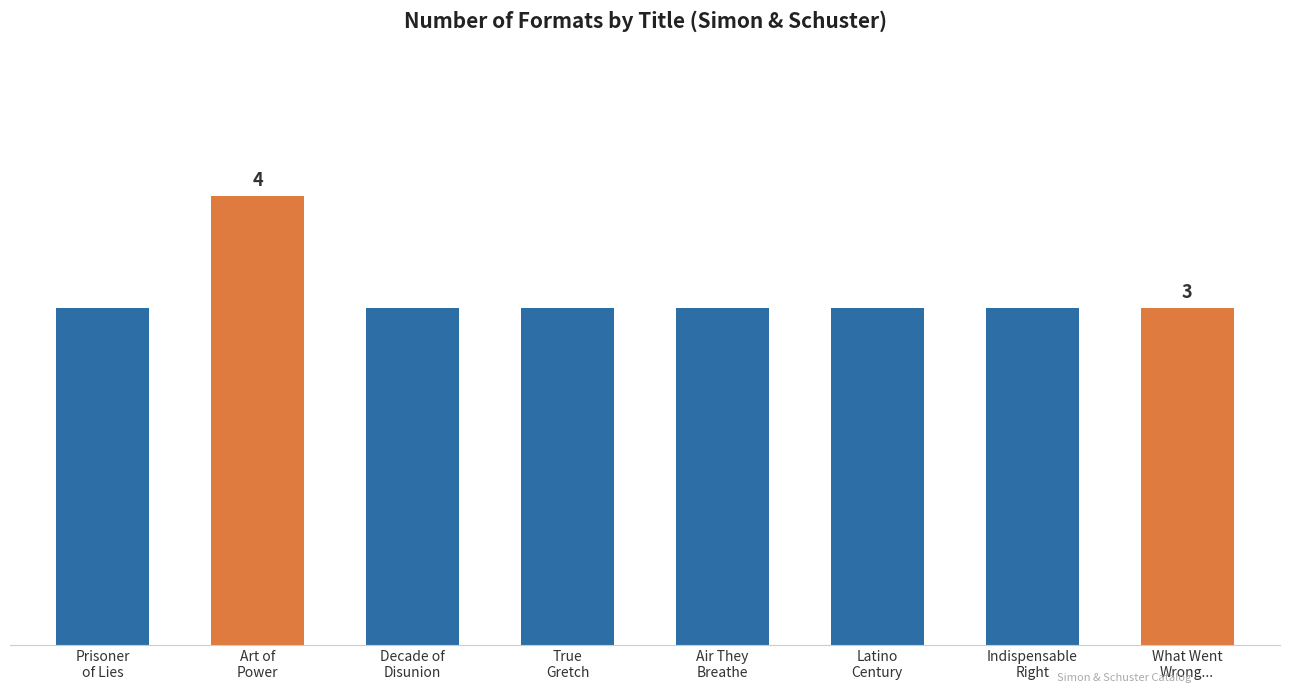

The chart shows a value of 1 at Prisoner
of Lies. True or false?

False